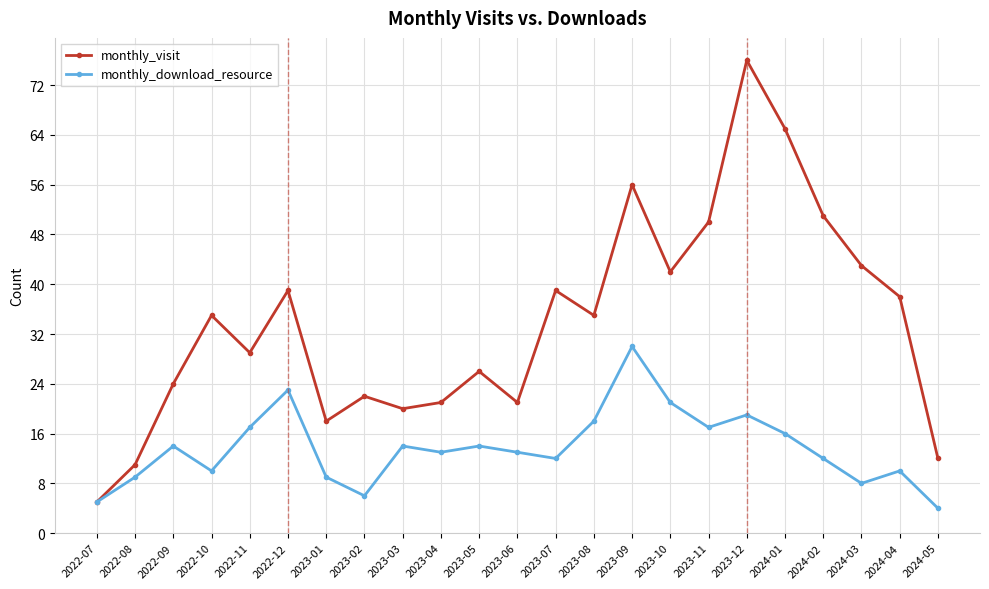

In monthly_download_resource, how many points are higher than both neighbors (excluding endpoints)?

7